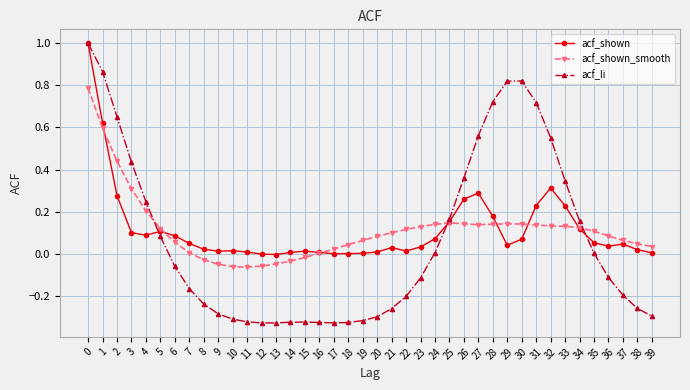

True or false: acf_shown_smooth has more than 0 points higher than both neighbors.

True